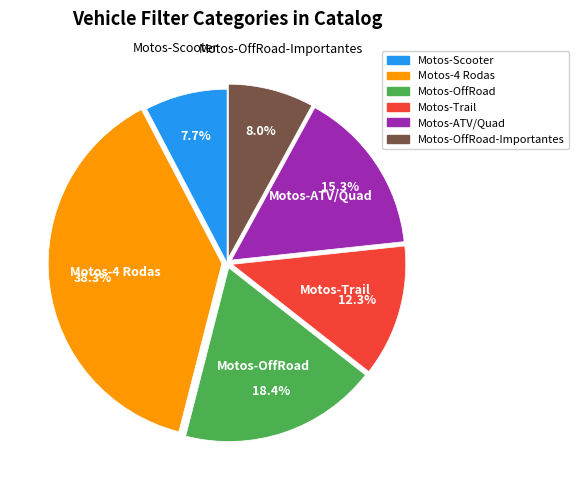

Does any single category account for the majority?

No